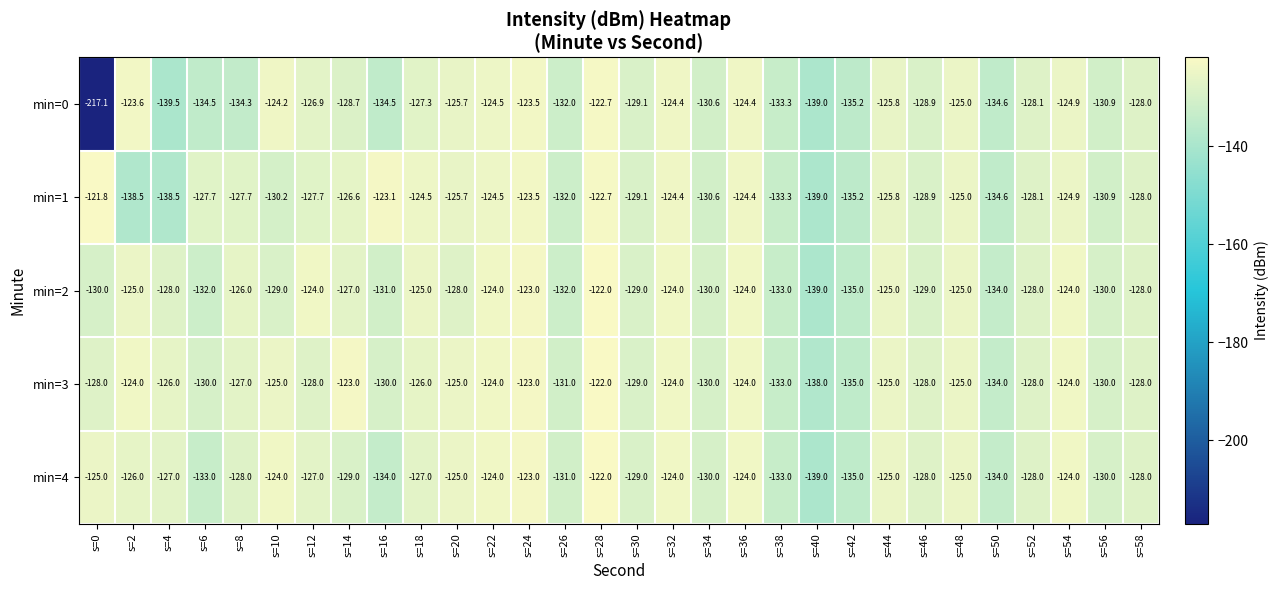

Which category has the lowest value across all series?

s=0